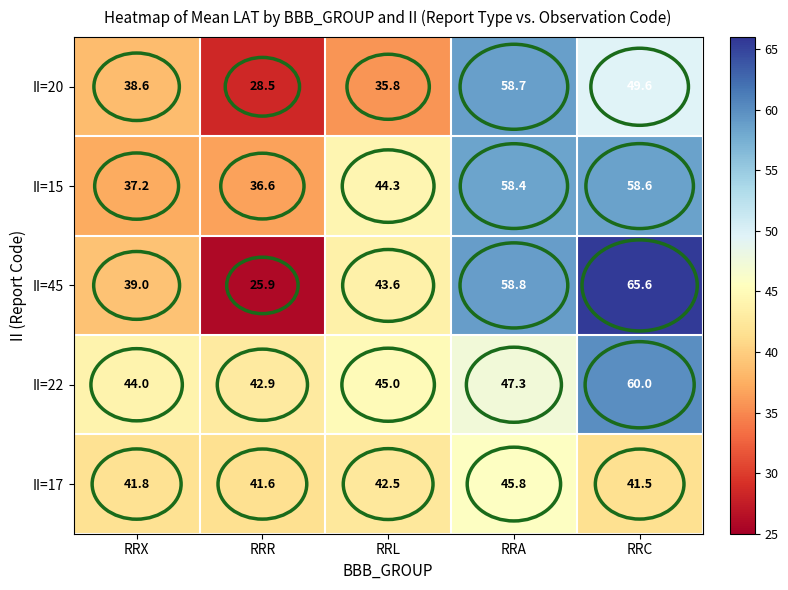

Rank the categories by II=22 value from highest to lowest.

RRC, RRA, RRL, RRX, RRR